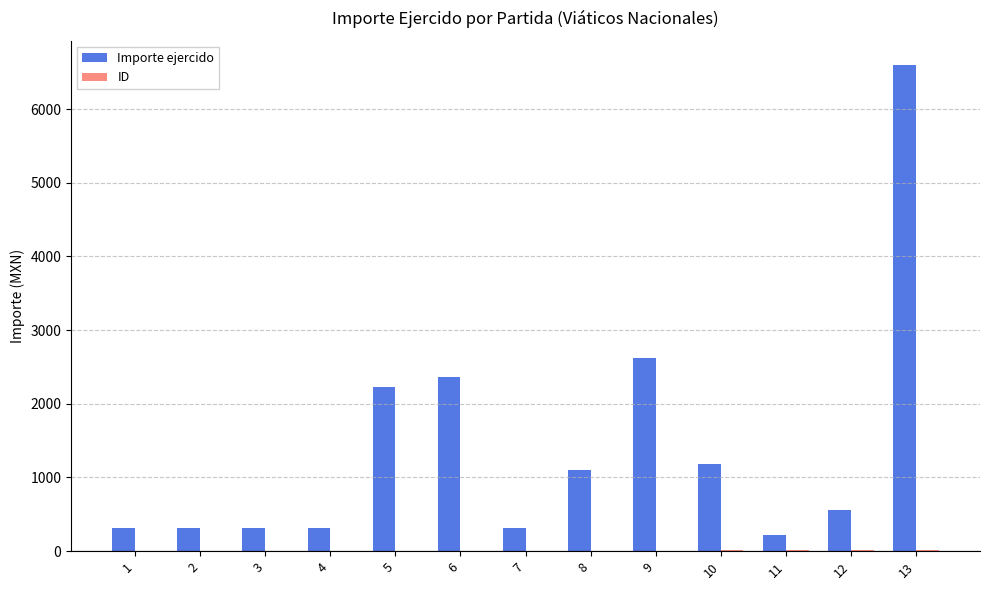

Which series has the largest total across all categories?

Importe ejercido